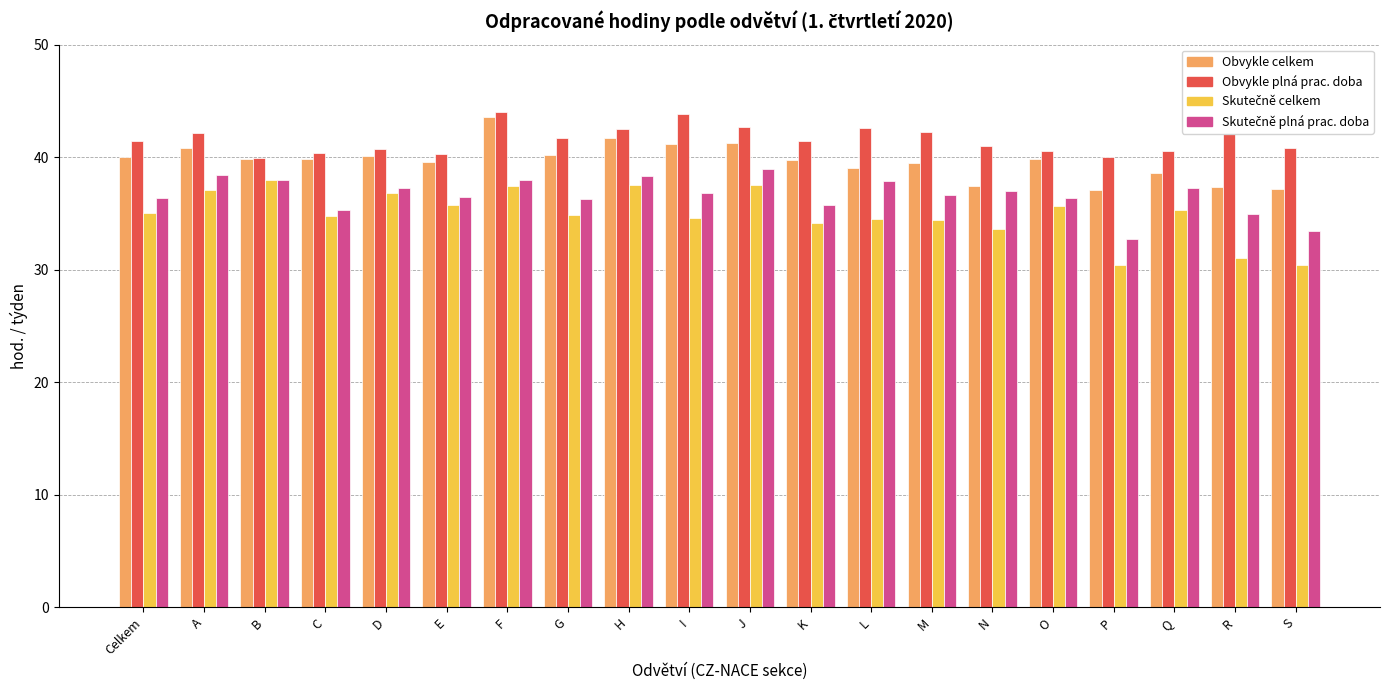

What is the total value across all series at A?

158.5